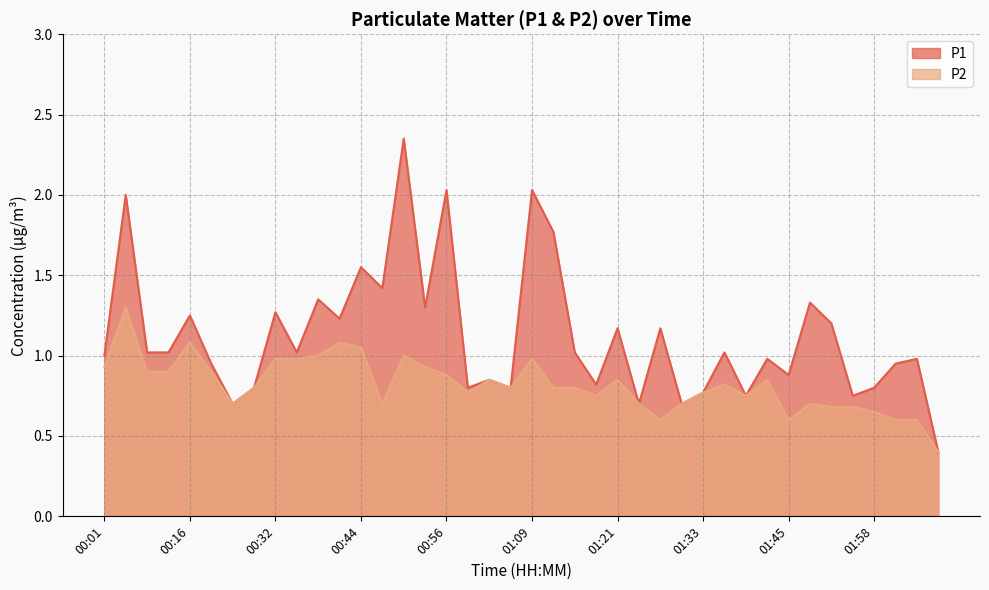

Is the value of P2 at 01:09 greater than the value of P1 at 01:24?

Yes